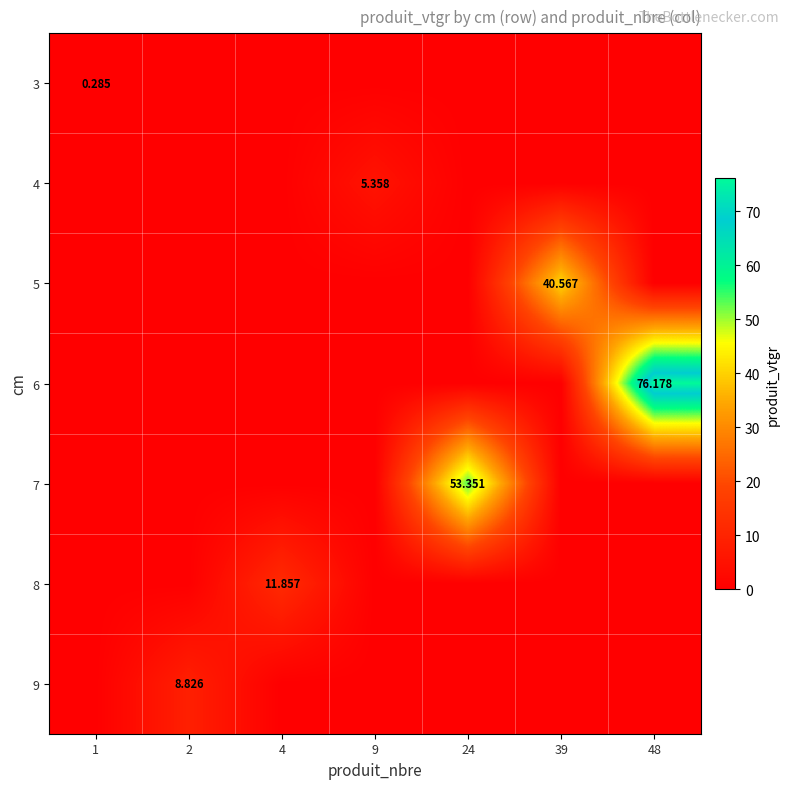

What is the difference between the highest and lowest values at 24?

53.4